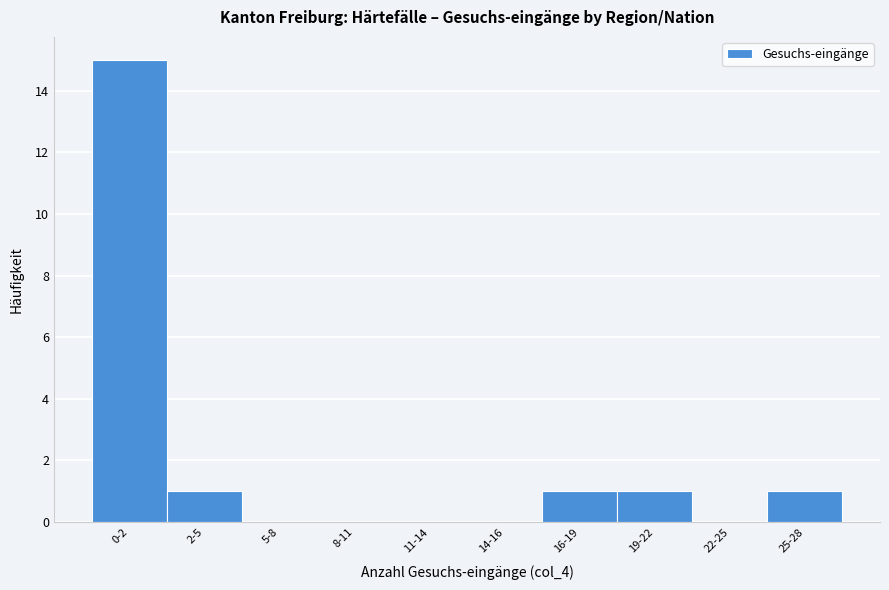

Reading left to right, what are all the values shown in this chart?

0-2=15	2-5=1	5-8=0	8-11=0	11-14=0	14-16=0	16-19=1	19-22=1	22-25=0	25-28=1